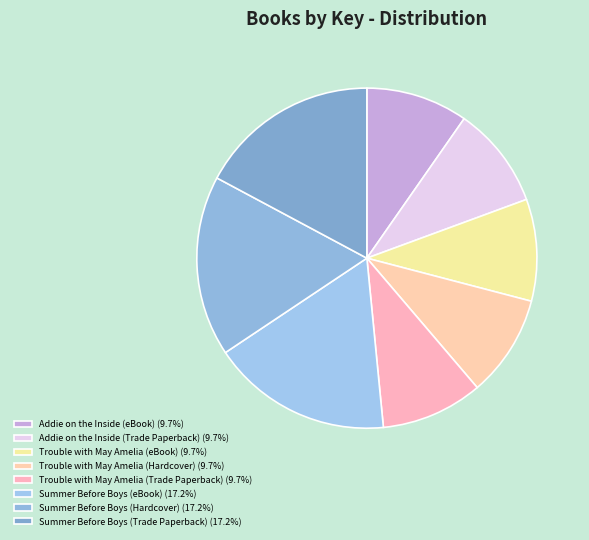

Which slice is the largest?

Summer Before Boys (eBook)